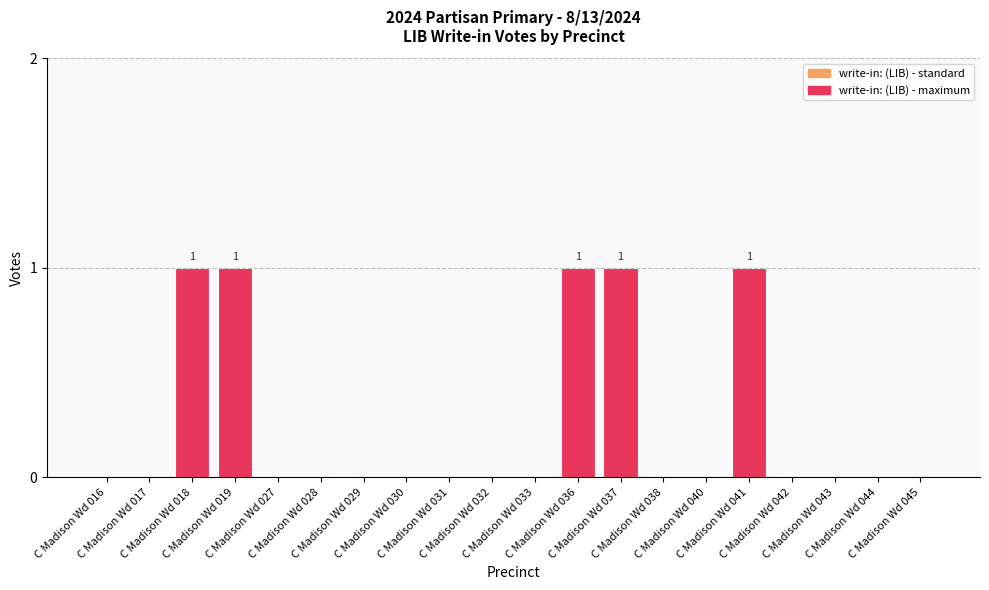

What is the sum of all values?

5